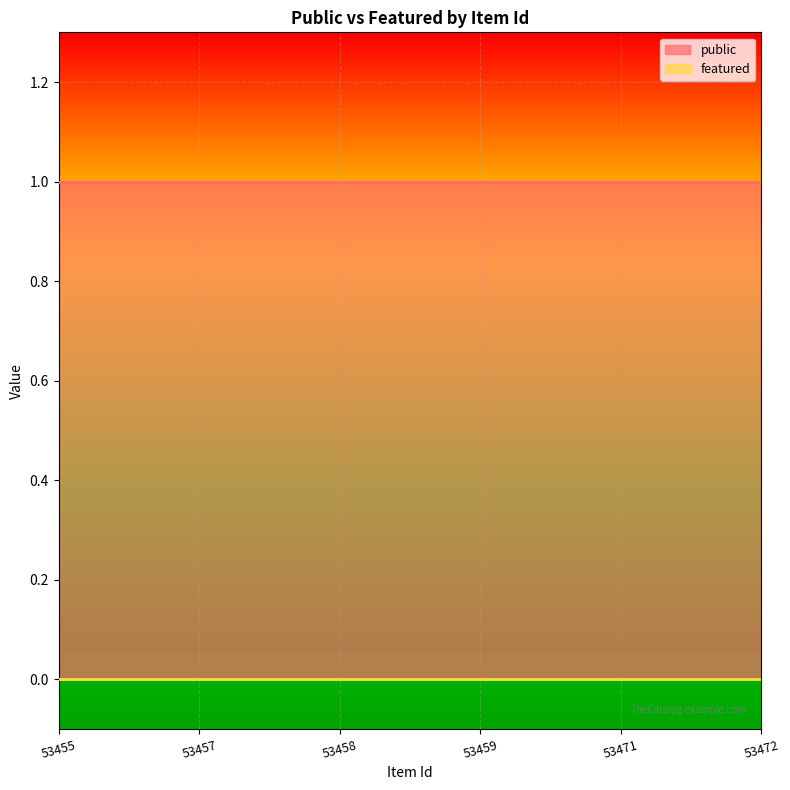

True or false: featured and public cross at least once.

False